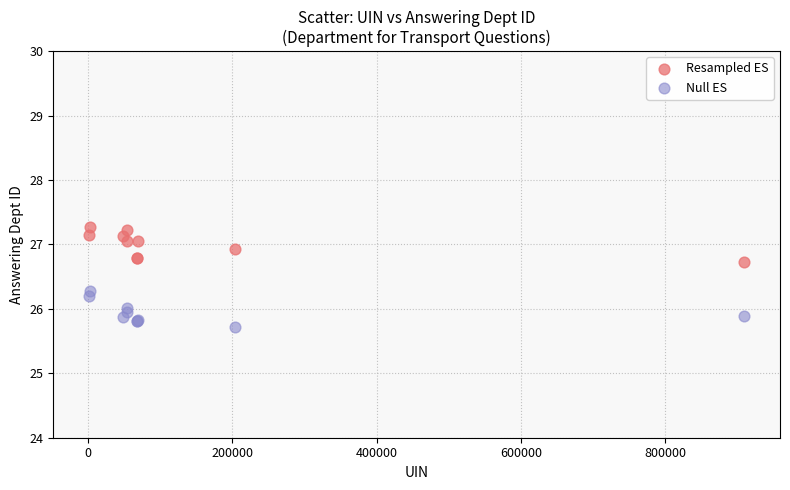

Which series reaches the minimum Y coordinate?

Null ES